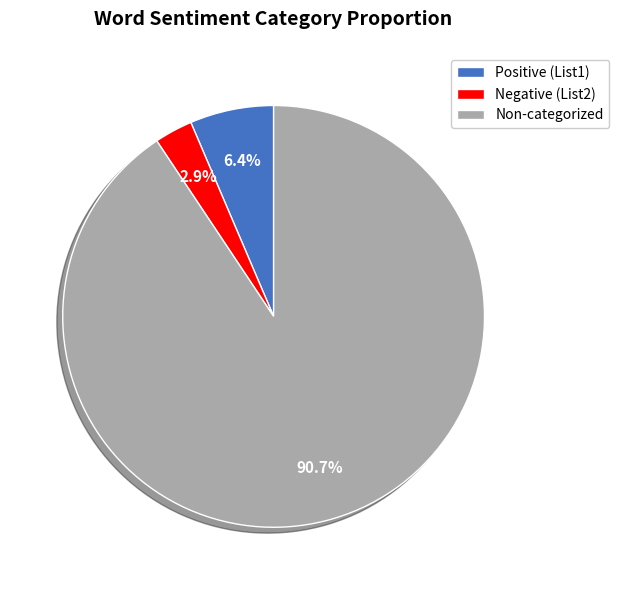

What is the smallest slice in the pie chart?

Negative (List2)